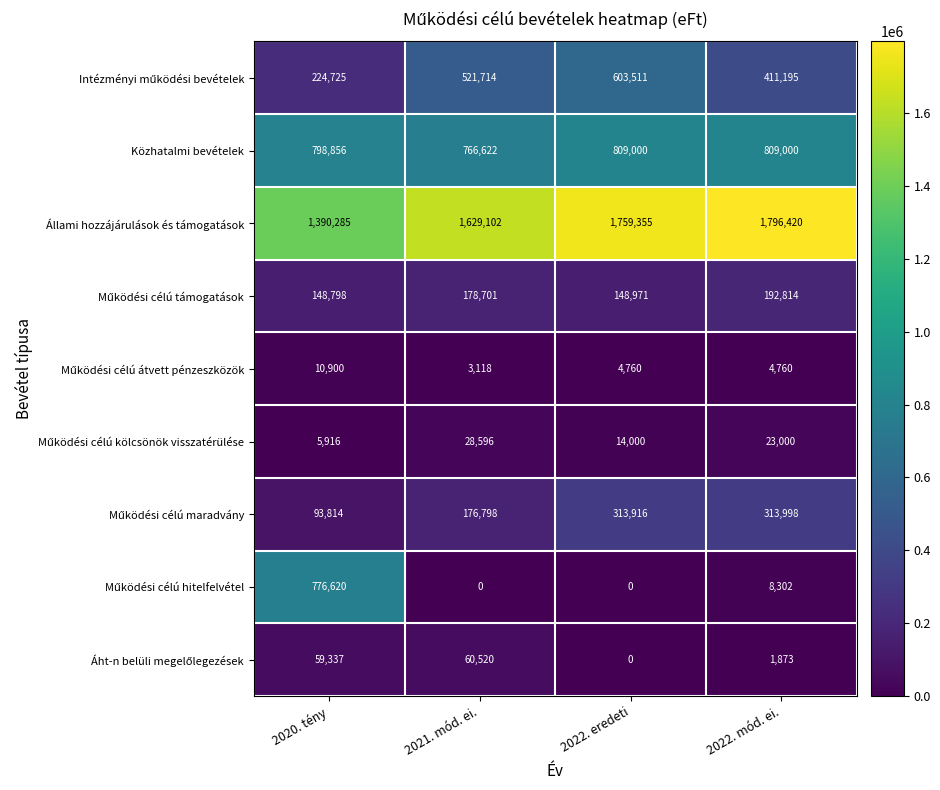

What is the difference between the highest and lowest values at 2022. eredeti?

1759355